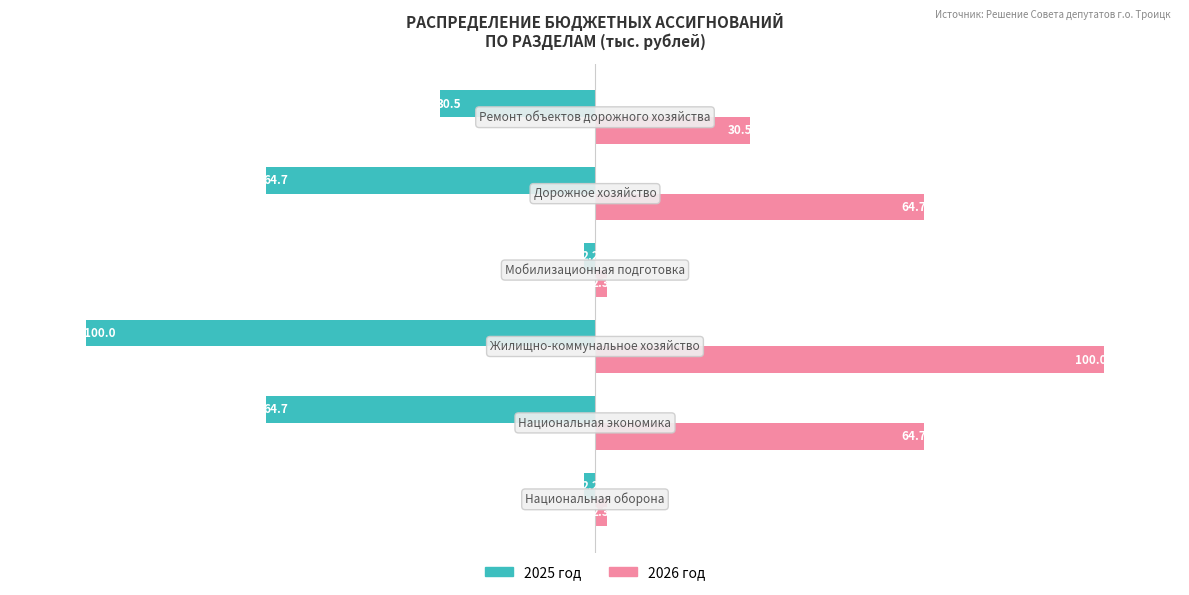

Count the number of categories in the chart.

6